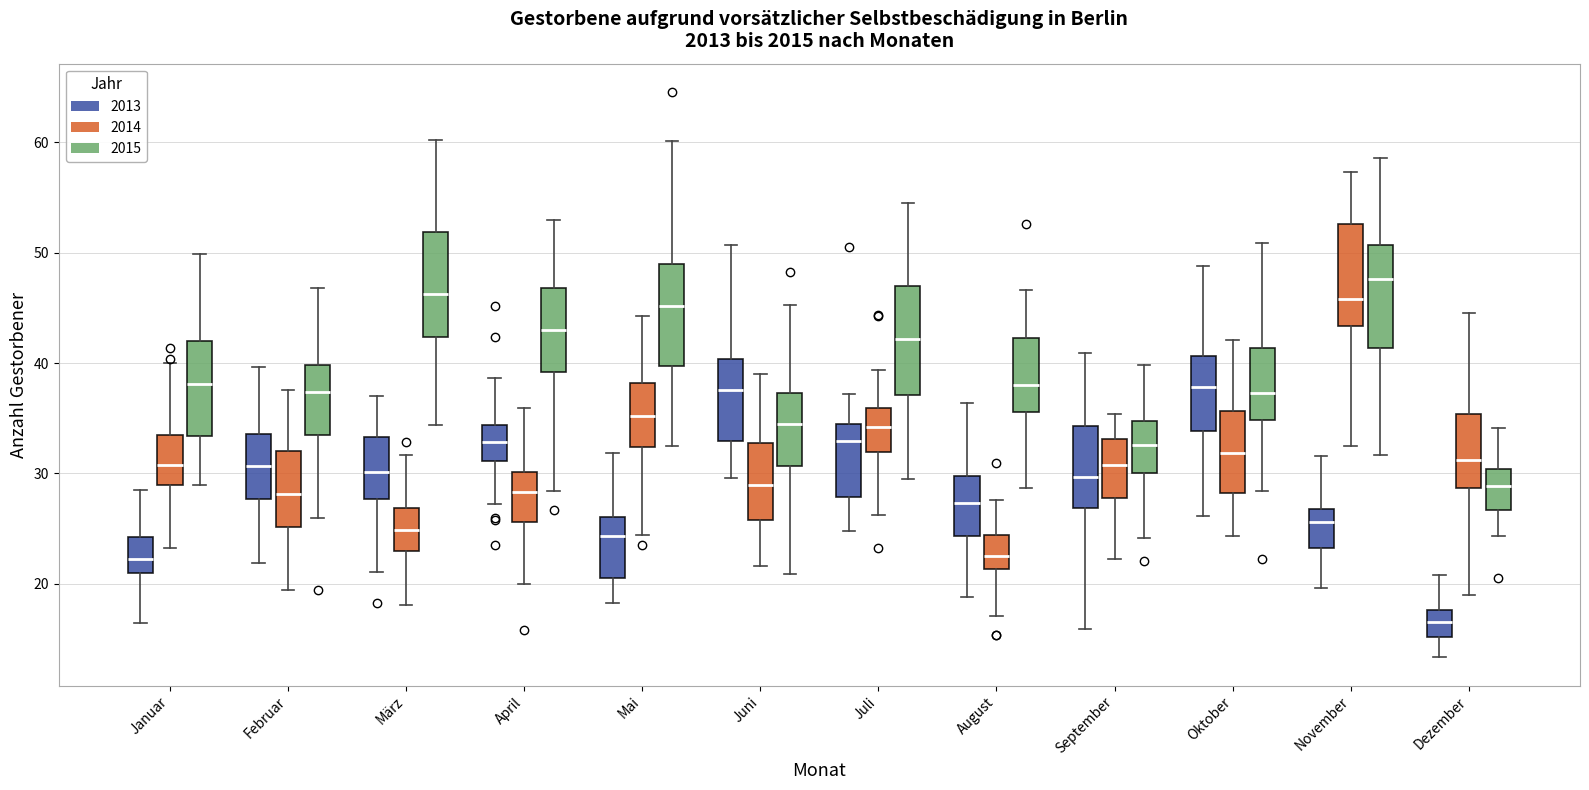

Reading left to right, transcribe this box plot: for each box, give where its median line is, the range the box spans, and where its two whiskers end, as read against the y-axis. The values are not printed on the chart, so give them approximately, as read against the axis.

Januar (2013): median 22, box 21 to 24, whiskers 16 to 28
Januar (2014): median 31, box 29 to 34, whiskers 23 to 40
Januar (2015): median 38, box 33 to 42, whiskers 29 to 50
Februar (2013): median 31, box 28 to 34, whiskers 22 to 40
Februar (2014): median 28, box 25 to 32, whiskers 19 to 38
Februar (2015): median 37, box 34 to 40, whiskers 26 to 47
März (2013): median 30, box 28 to 33, whiskers 21 to 37
März (2014): median 25, box 23 to 27, whiskers 18 to 32
März (2015): median 46, box 42 to 52, whiskers 34 to 60
April (2013): median 33, box 31 to 34, whiskers 27 to 39
April (2014): median 28, box 26 to 30, whiskers 20 to 36
April (2015): median 43, box 39 to 47, whiskers 28 to 53
Mai (2013): median 24, box 20 to 26, whiskers 18 to 32
Mai (2014): median 35, box 32 to 38, whiskers 24 to 44
Mai (2015): median 45, box 40 to 49, whiskers 33 to 60
Juni (2013): median 38, box 33 to 40, whiskers 30 to 51
Juni (2014): median 29, box 26 to 33, whiskers 22 to 39
Juni (2015): median 34, box 31 to 37, whiskers 21 to 45
Juli (2013): median 33, box 28 to 34, whiskers 25 to 37
Juli (2014): median 34, box 32 to 36, whiskers 26 to 39
Juli (2015): median 42, box 37 to 47, whiskers 29 to 55
August (2013): median 27, box 24 to 30, whiskers 19 to 36
August (2014): median 22, box 21 to 24, whiskers 17 to 28
August (2015): median 38, box 36 to 42, whiskers 29 to 47
September (2013): median 30, box 27 to 34, whiskers 16 to 41
September (2014): median 31, box 28 to 33, whiskers 22 to 35
September (2015): median 33, box 30 to 35, whiskers 24 to 40
Oktober (2013): median 38, box 34 to 41, whiskers 26 to 49
Oktober (2014): median 32, box 28 to 36, whiskers 24 to 42
Oktober (2015): median 37, box 35 to 41, whiskers 28 to 51
November (2013): median 26, box 23 to 27, whiskers 20 to 32
November (2014): median 46, box 43 to 53, whiskers 32 to 57
November (2015): median 48, box 41 to 51, whiskers 32 to 59
Dezember (2013): median 17, box 15 to 18, whiskers 13 to 21
Dezember (2014): median 31, box 29 to 35, whiskers 19 to 45
Dezember (2015): median 29, box 27 to 30, whiskers 24 to 34